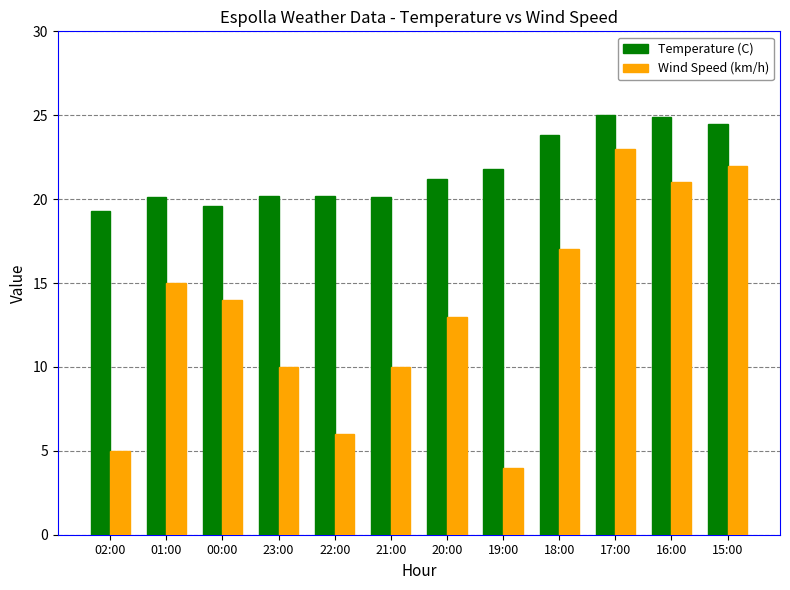

List the series in order of their peak value, lowest first.

Wind Speed (km/h), Temperature (C)